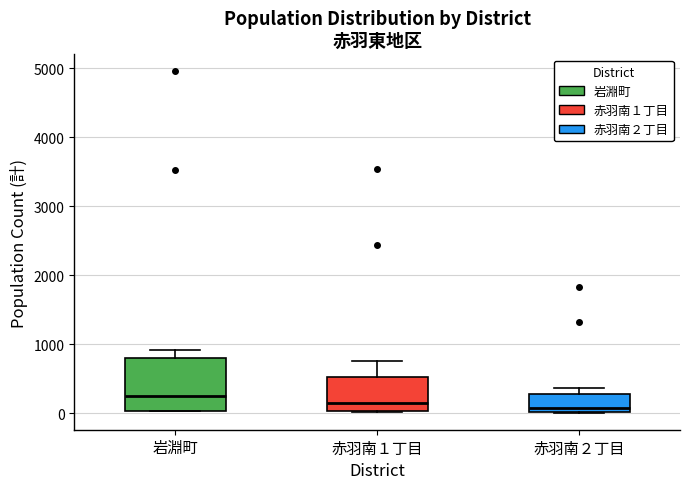

Comparing the boxes themselves (not the whiskers), which one is the tallest?

岩淵町